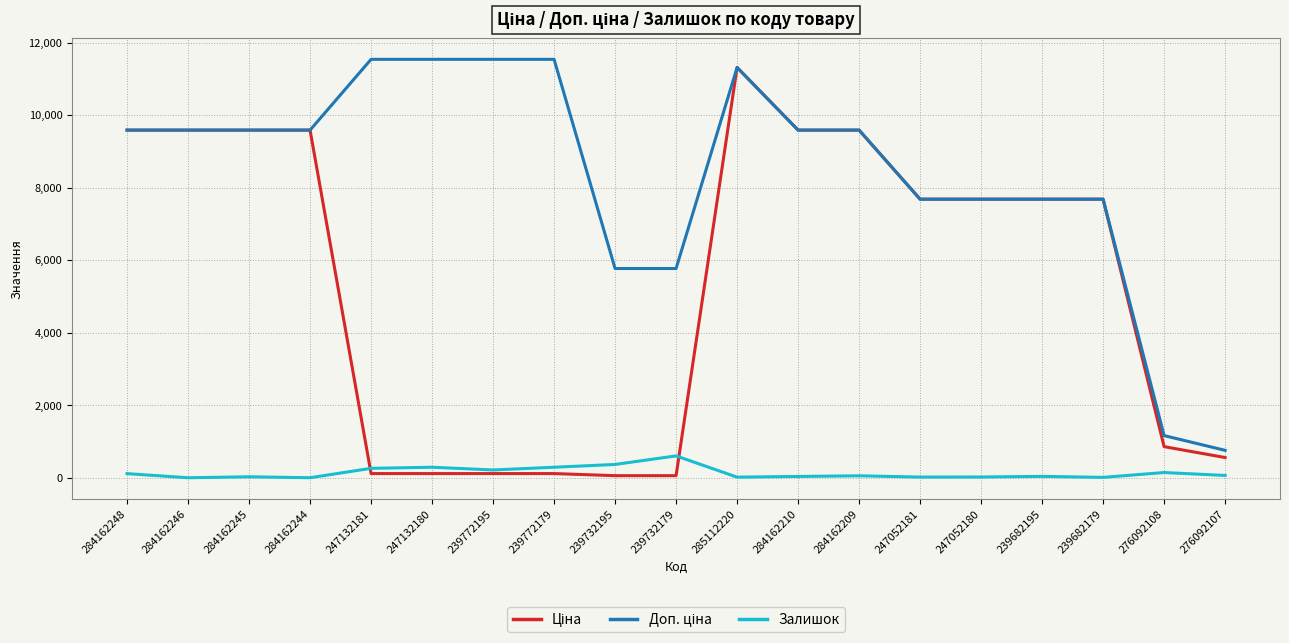

At which category is the sum across all series the highest?

285112220